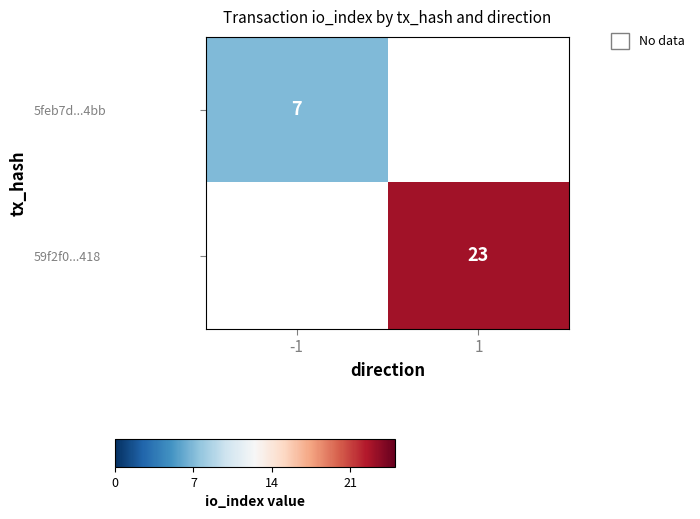

The value of 5feb7d...4bb at -1 is 10. True or false?

False